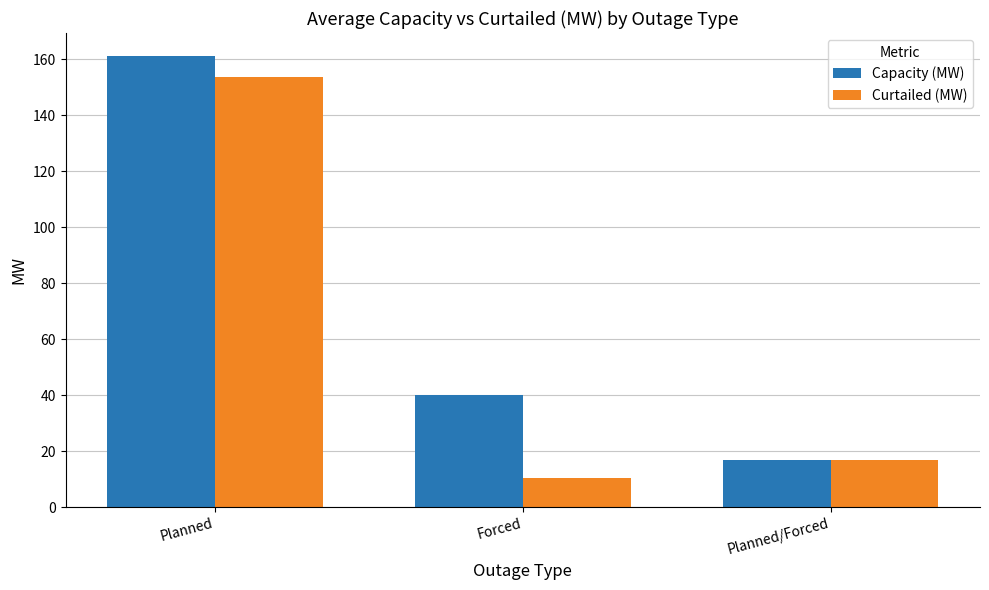

The Capacity (MW) series shows 11.1 at Planned/Forced. True or false?

False